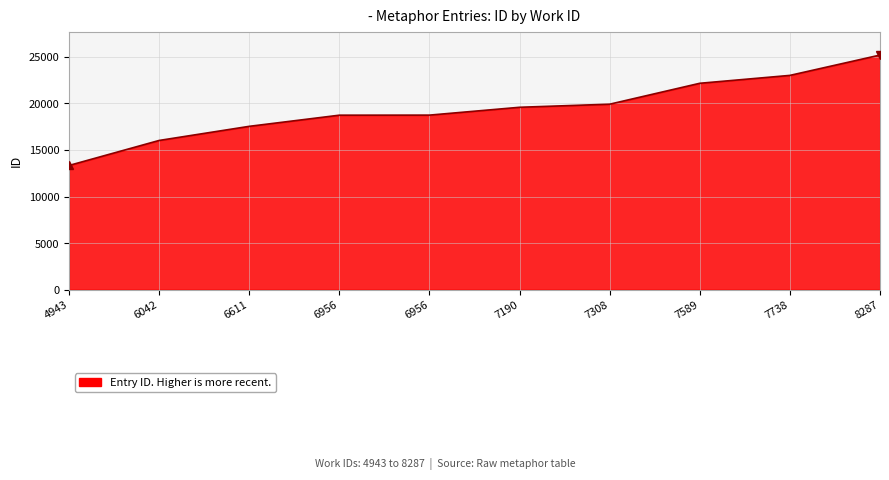

Does the chart display data point markers on the line(s)?

No